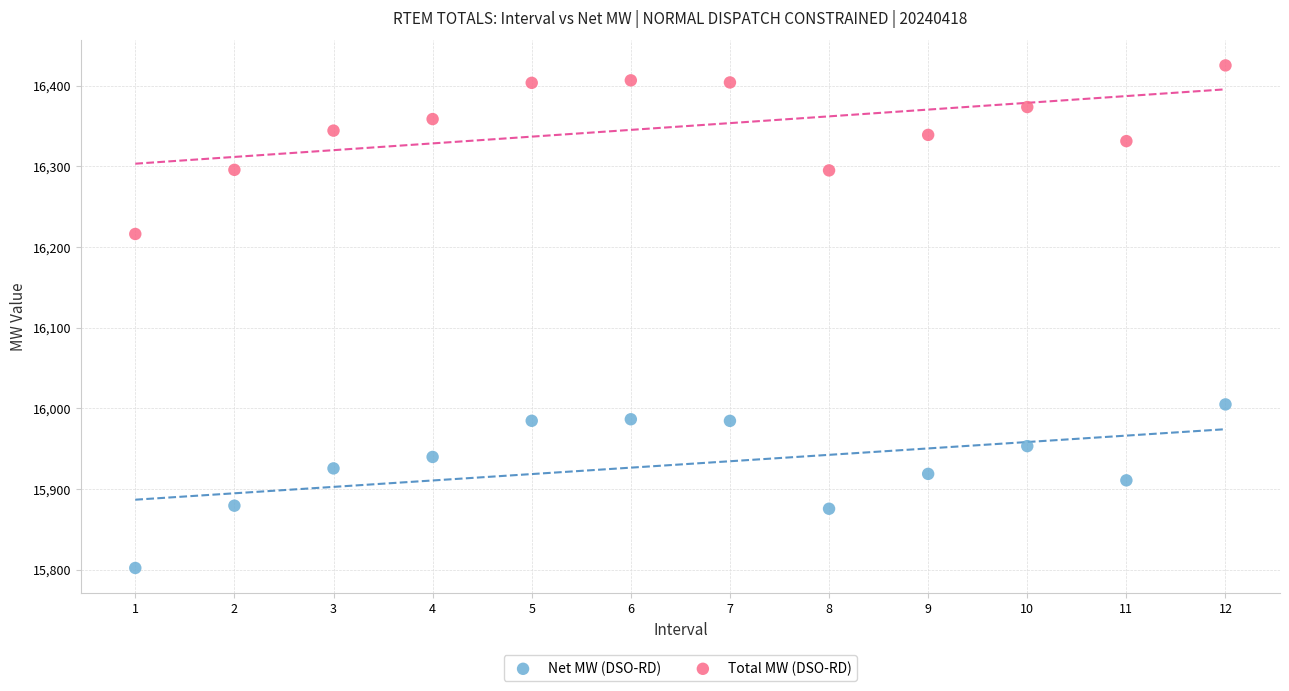

Across all data points, what is the range of X values (max minus min)?

11.0